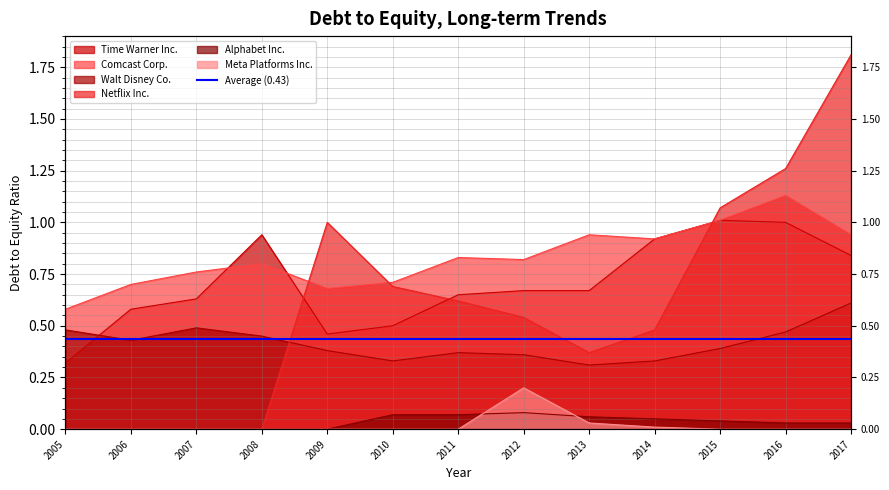

Does the chart display data point markers on the line(s)?

No